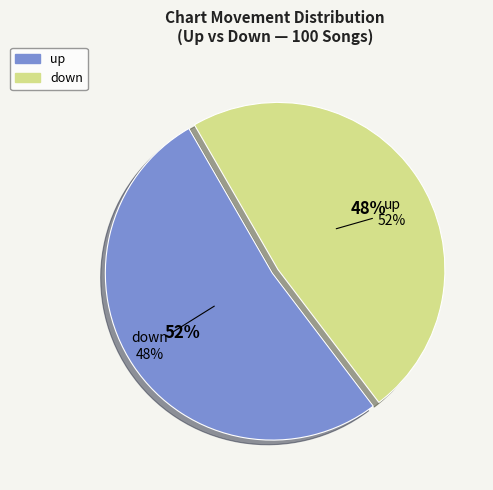

Does up represent more than half of the total?

Yes